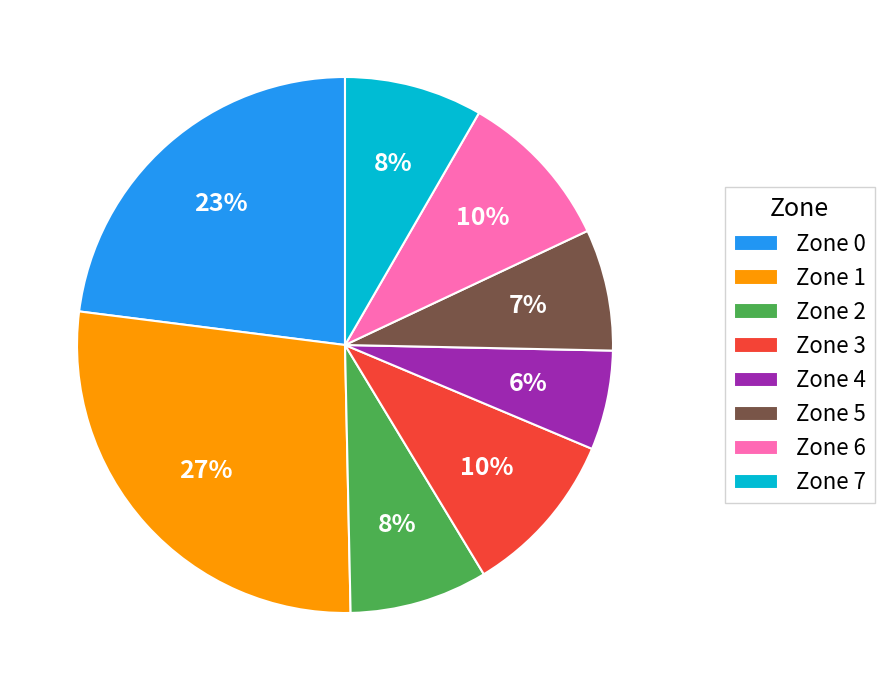

Is the sum of Zone 3 and Zone 6 greater than half?

No